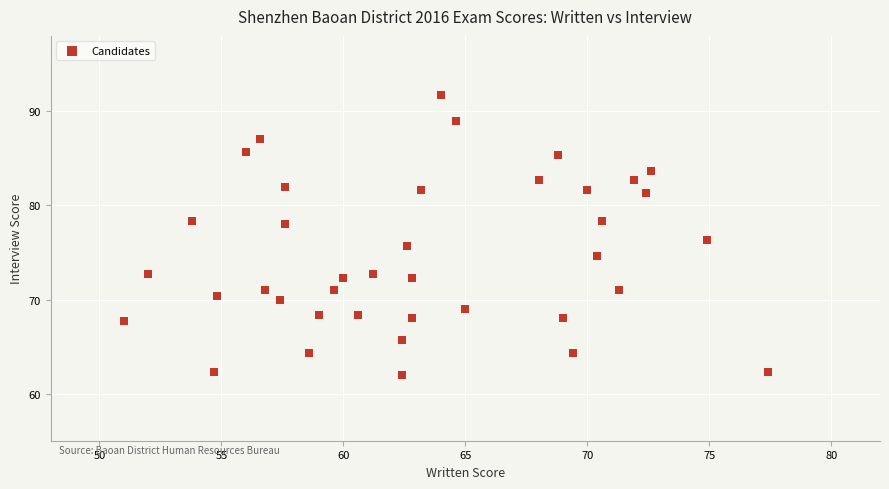

What is the range of Y values (max minus min)?

29.7